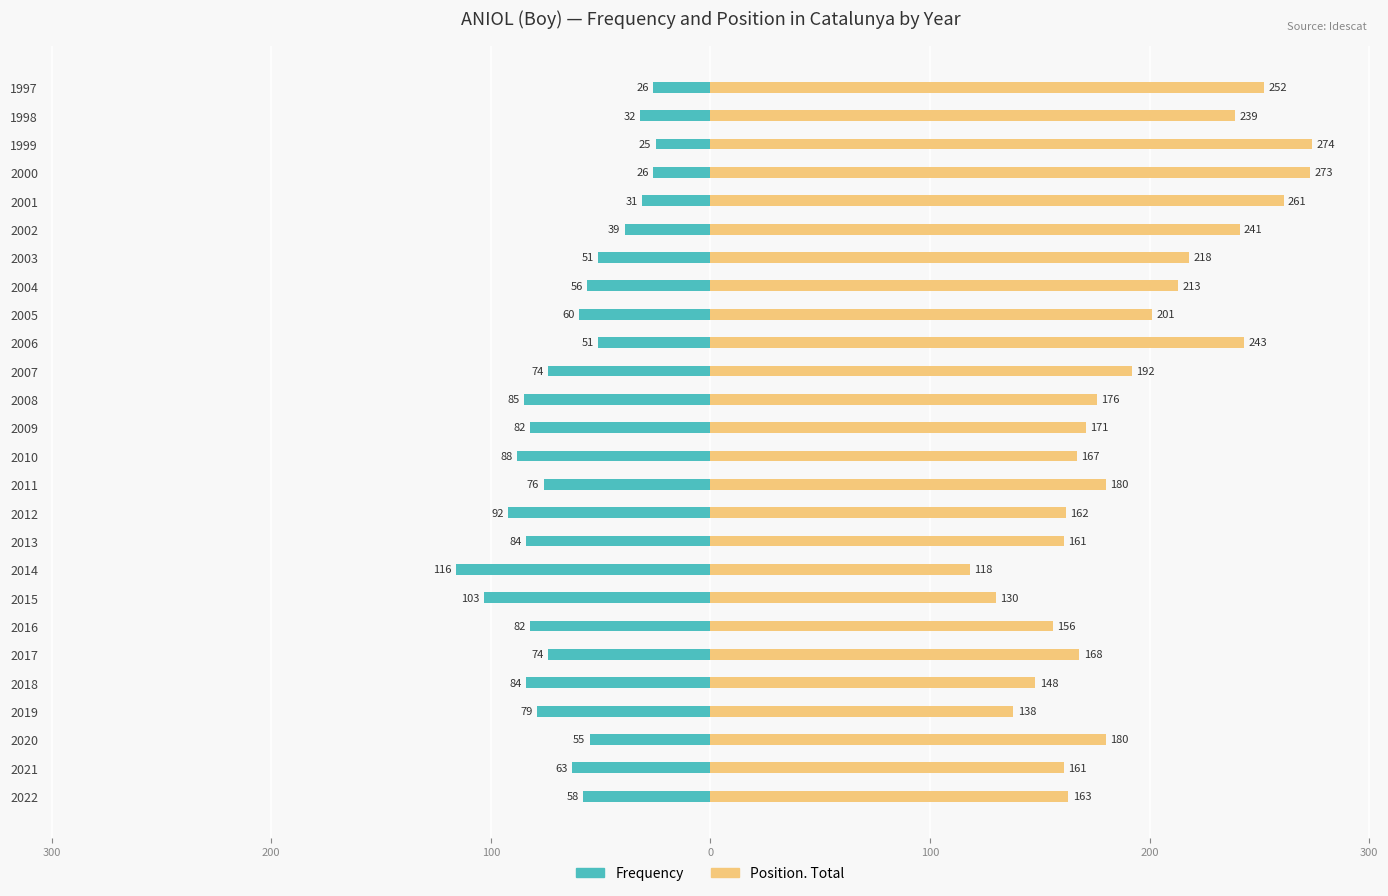

How many data points in Frequency are above -63?

12